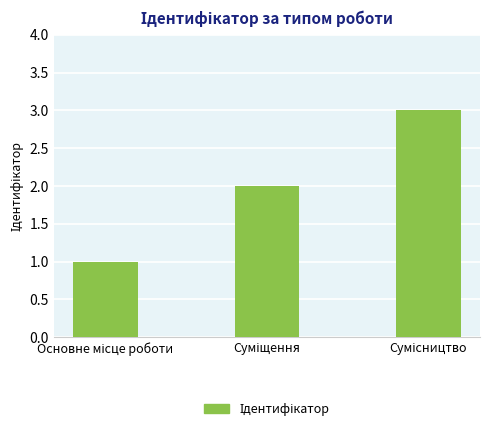

What is the maximum value shown in the chart?

3